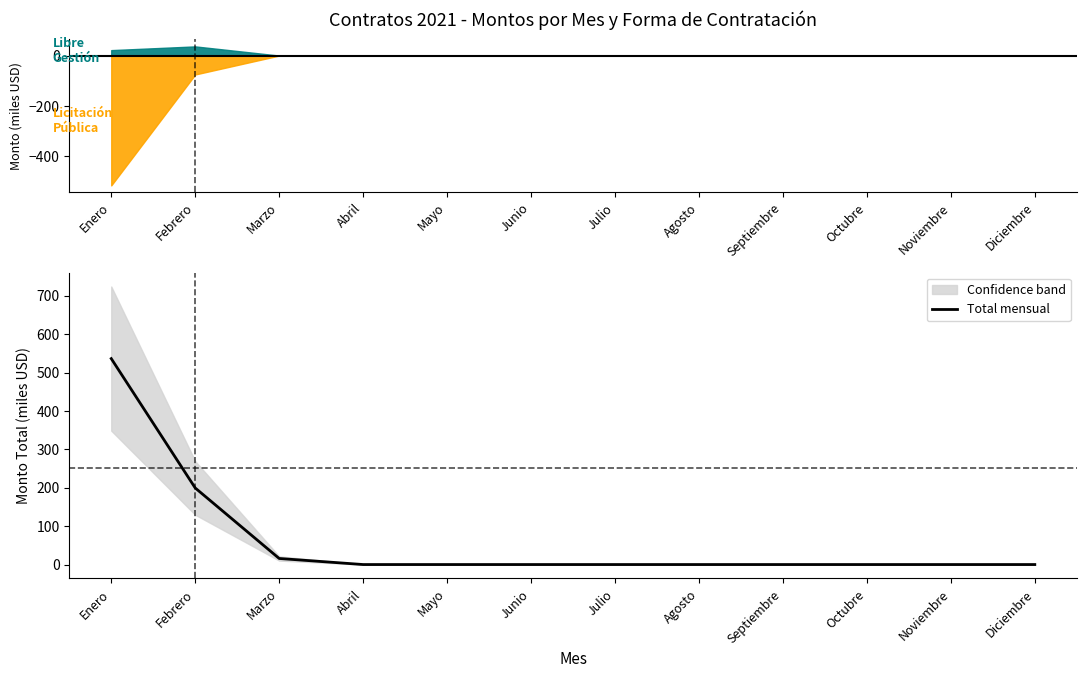

What is the value of the 3rd point from the left?

15.8